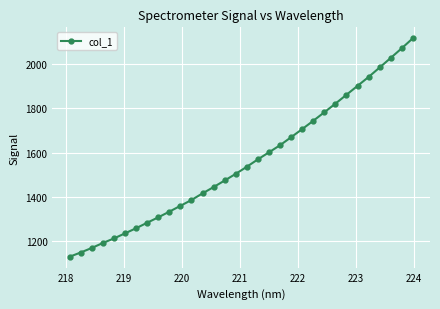

What is the value of the 8th point from the left?

1284.3